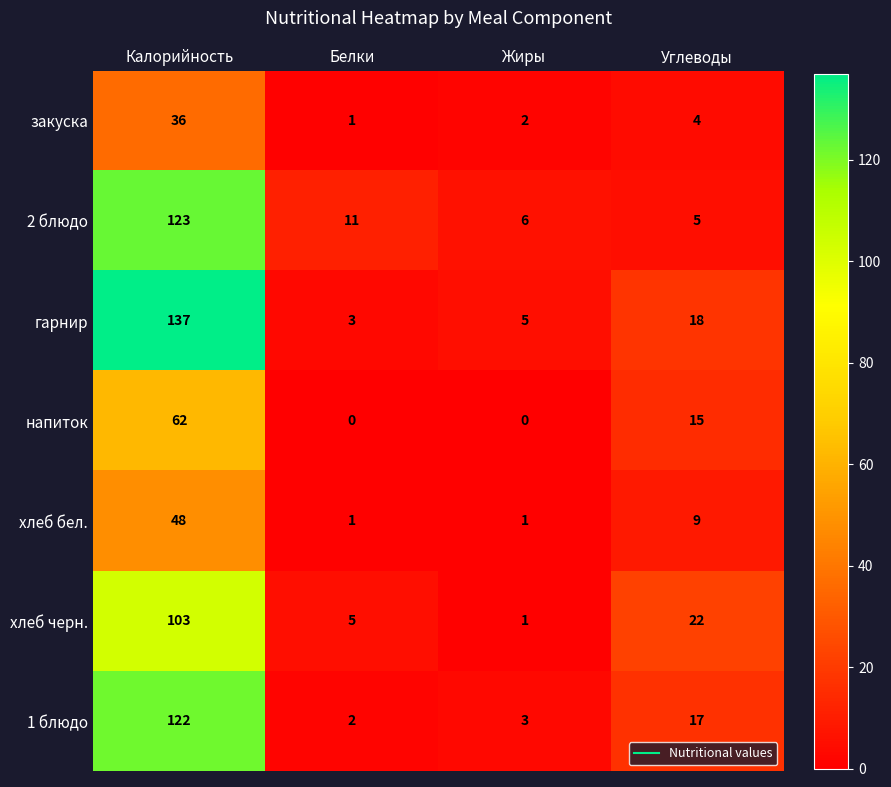

What is the spread (max minus min) of values at Жиры?

6